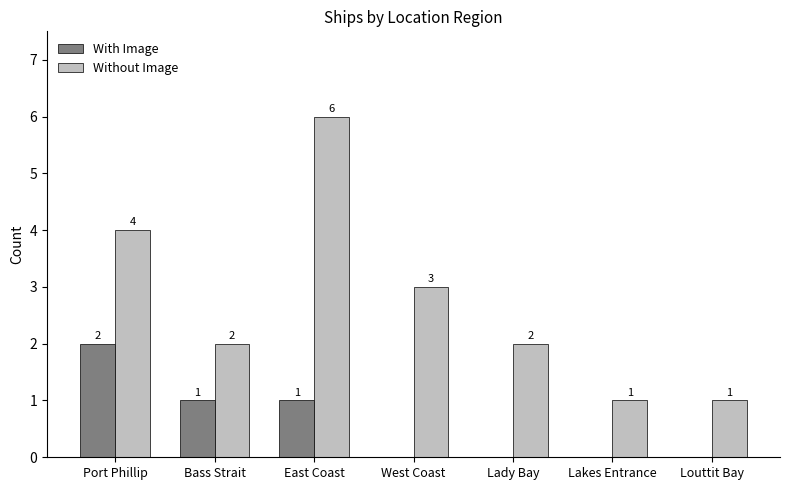

What are all the series names shown in the legend?

With Image, Without Image